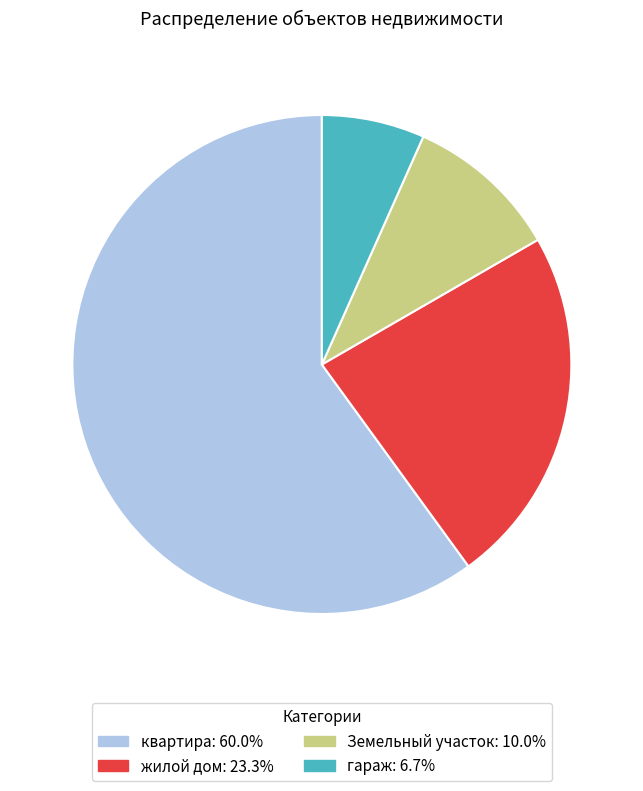

Is the sum of жилой дом and квартира greater than half?

Yes